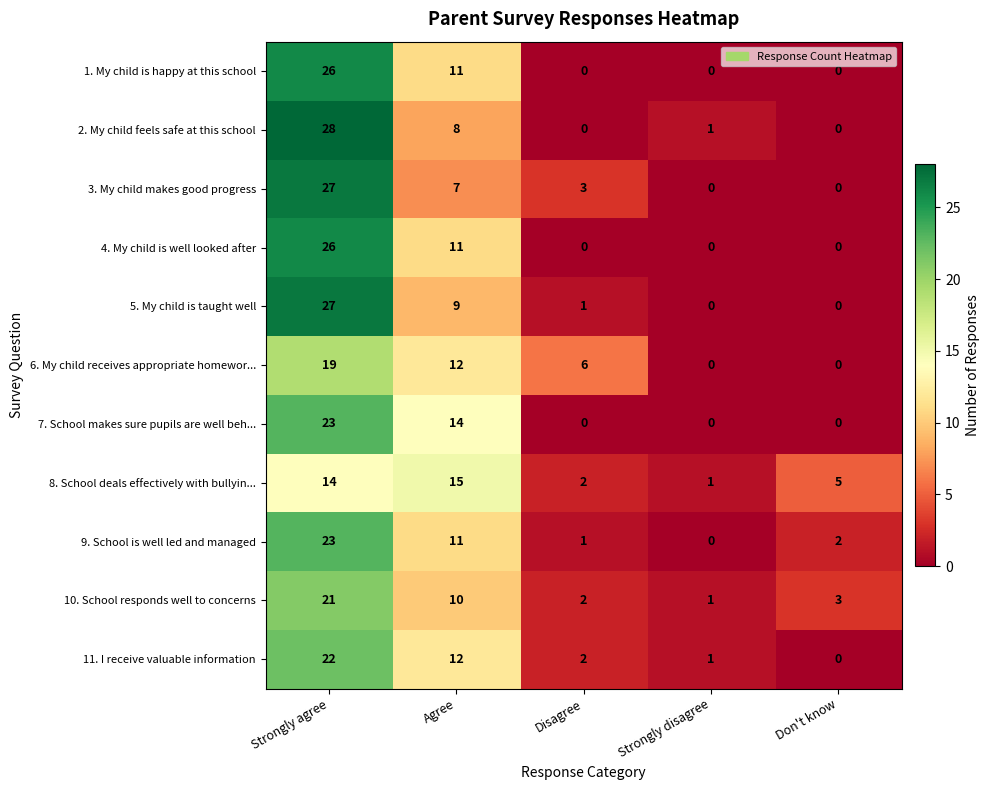

Which series changed the most between Strongly disagree and Don't know?

8. School deals effectively with bullyin...